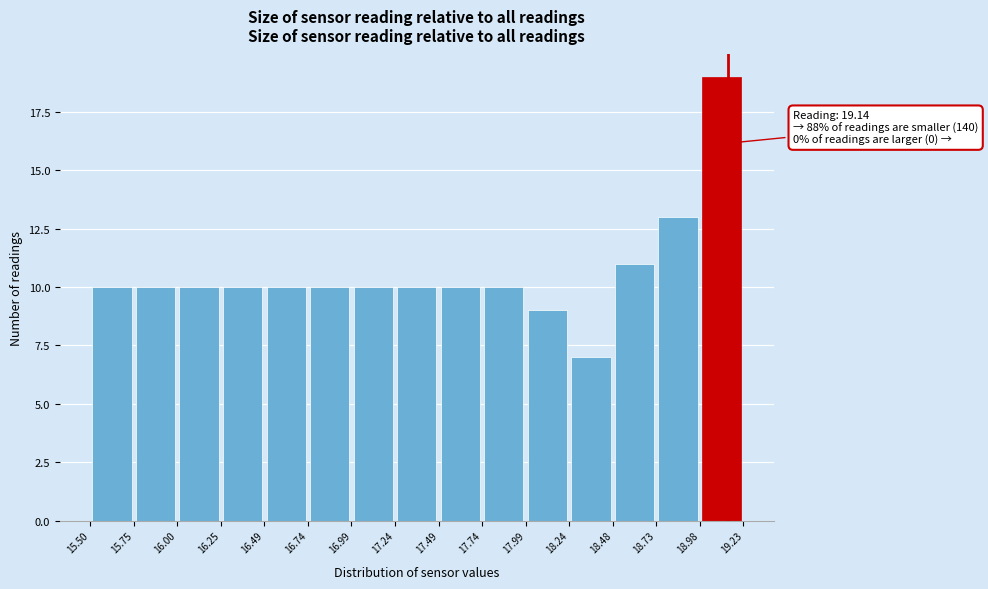

Which range on the x-axis has the tallest bar?

18.98 to 19.23